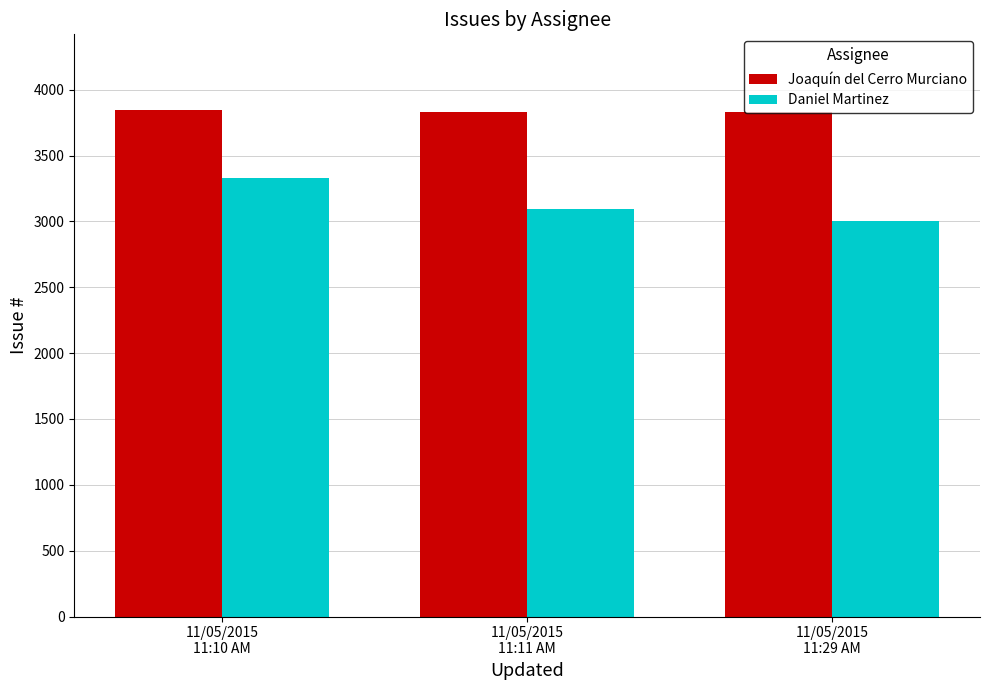

What is the highest value of the Daniel Martinez series?

3326